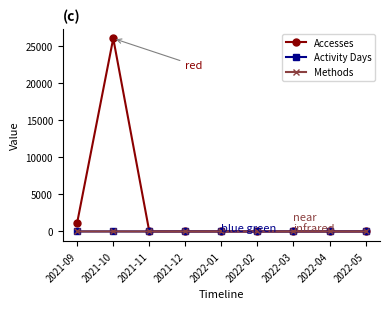

Which series has the widest spread of values?

Accesses